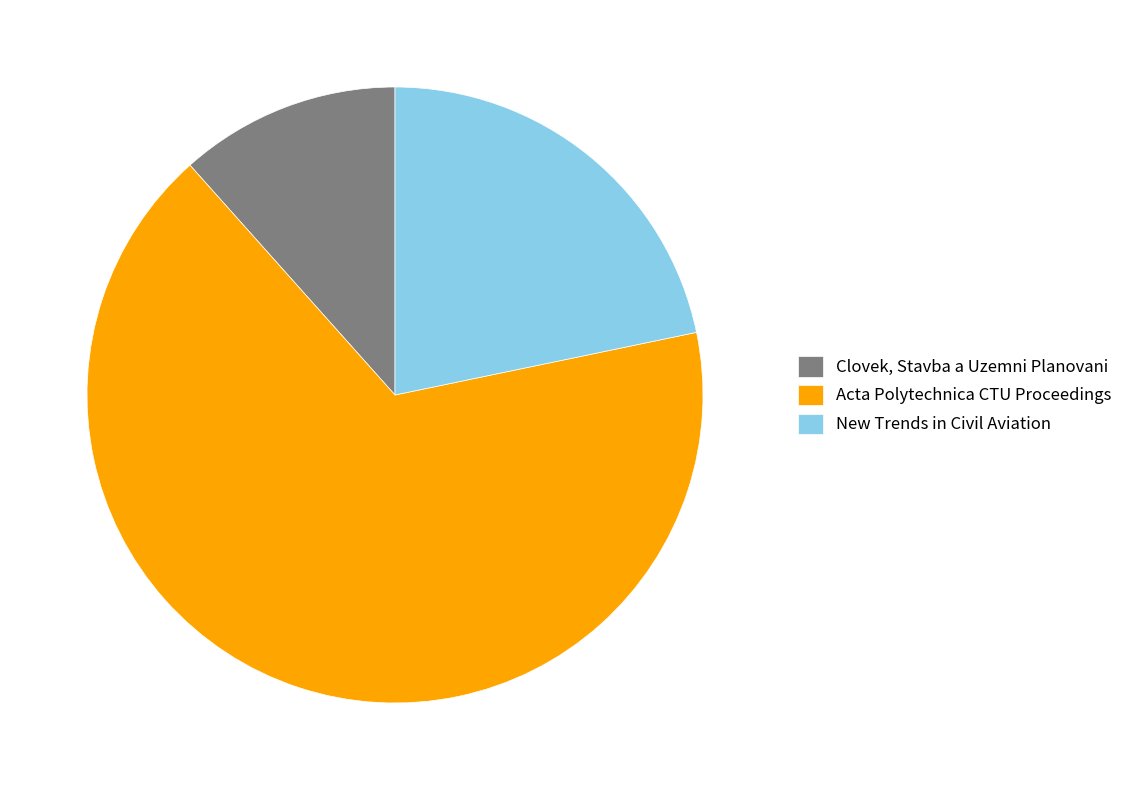

Rank the categories by value from lowest to highest.

Clovek, Stavba a Uzemni Planovani, New Trends in Civil Aviation, Acta Polytechnica CTU Proceedings